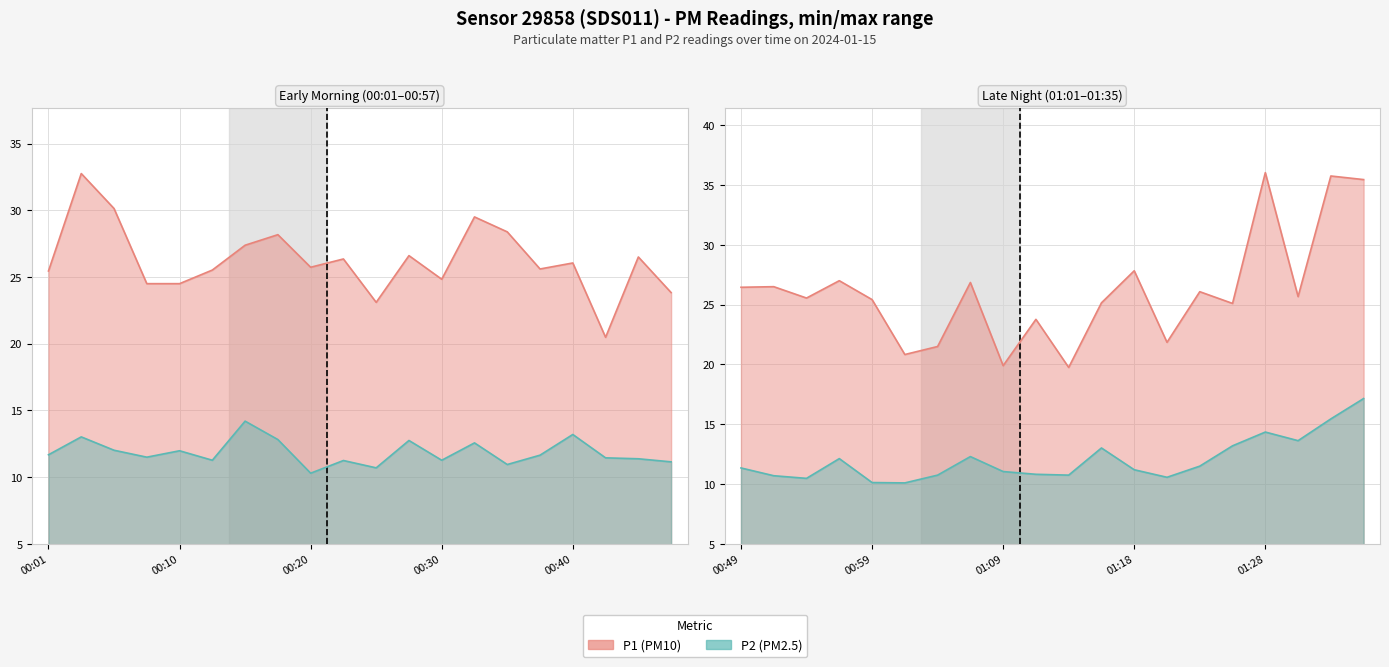

Which category has the highest value across all series?

01:28